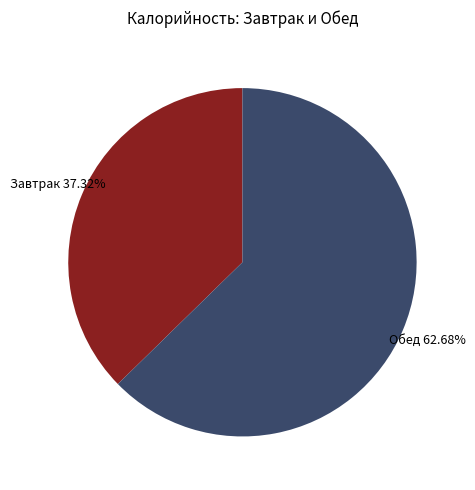

Is there a majority slice in this chart?

Yes